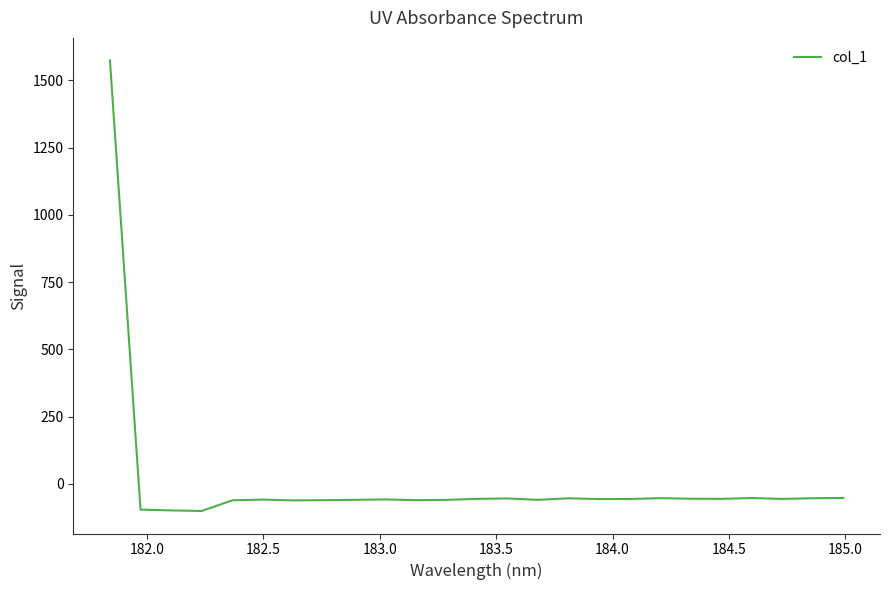

How many values exceed -56?

12